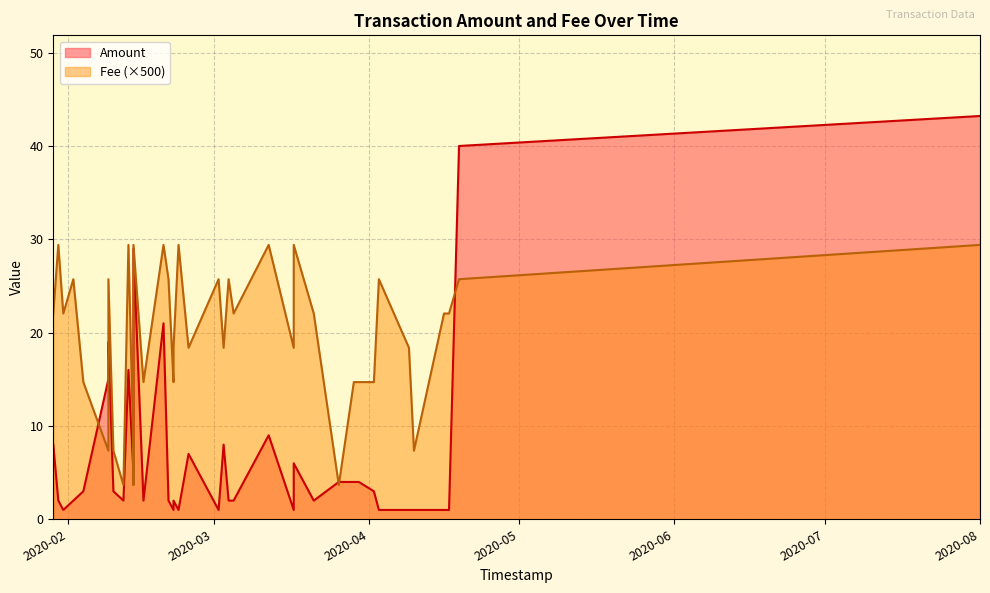

How many lines are shown in the chart?

2